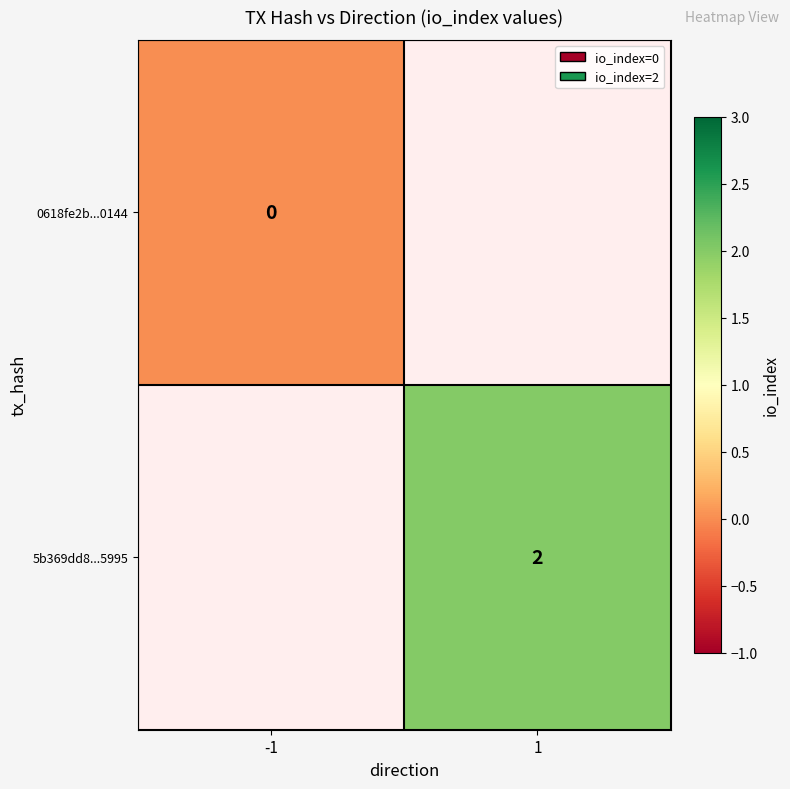

The value of 5b369dd8...5995 at 1 is 3. True or false?

False